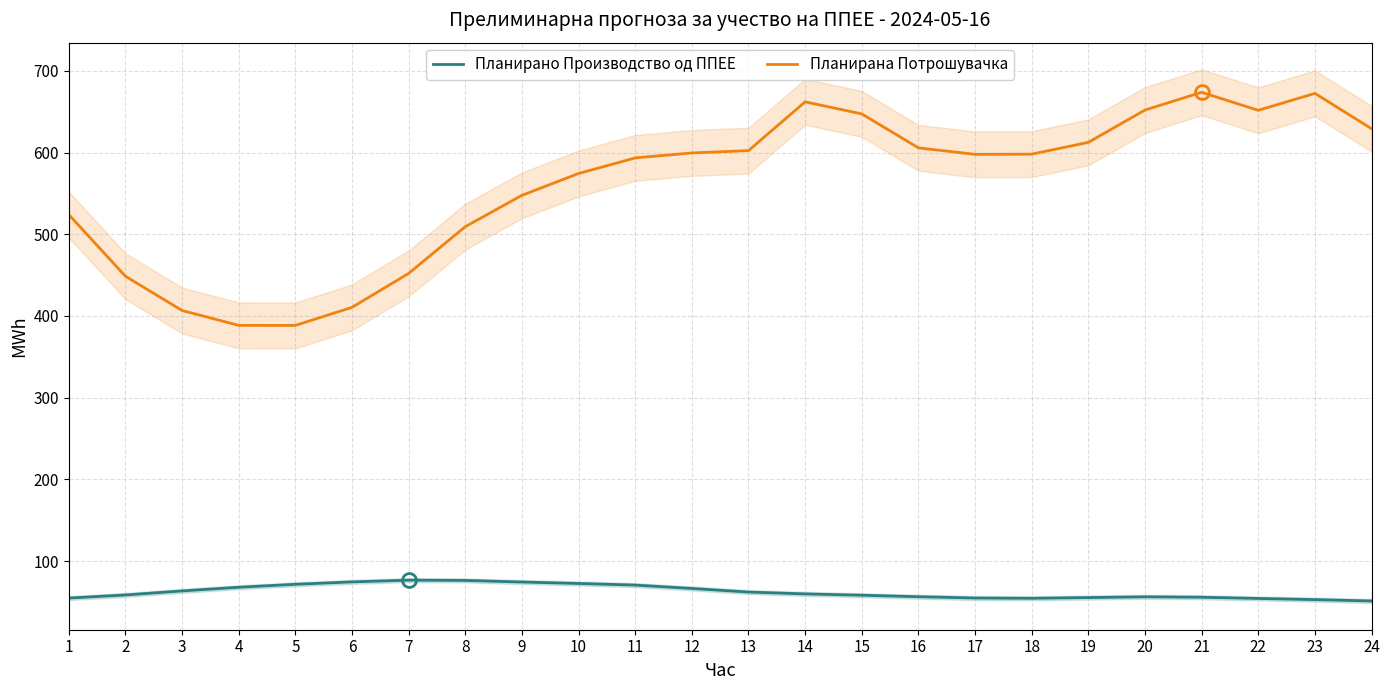

What is the smallest value displayed?

51.1